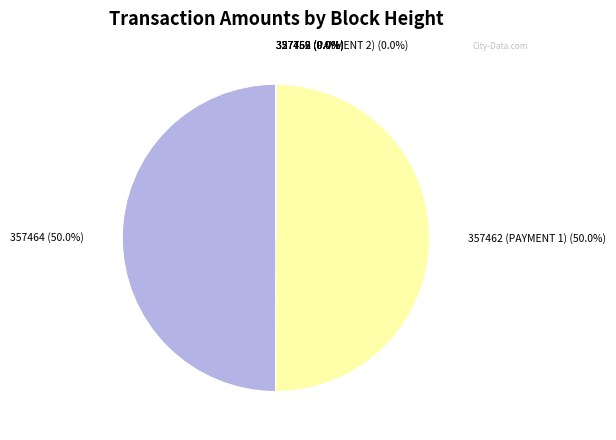

The 357462 (PAYMENT 2) slice represents 0% of the pie. True or false?

True